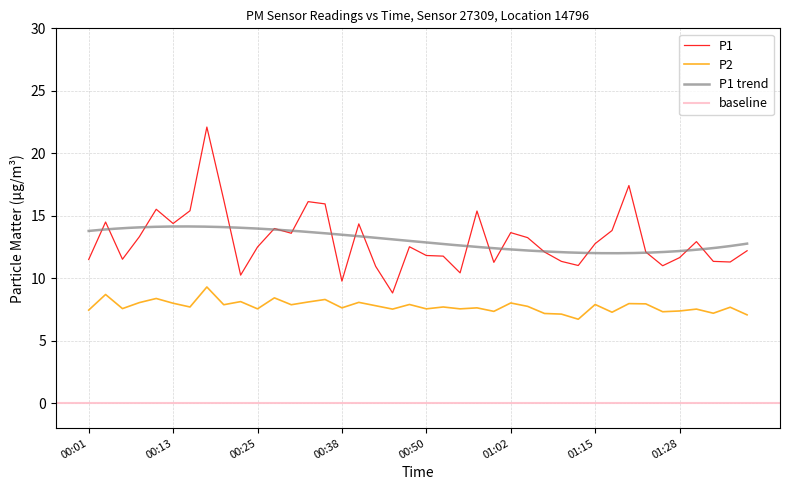

True or false: P2 and P1 cross at least once.

False